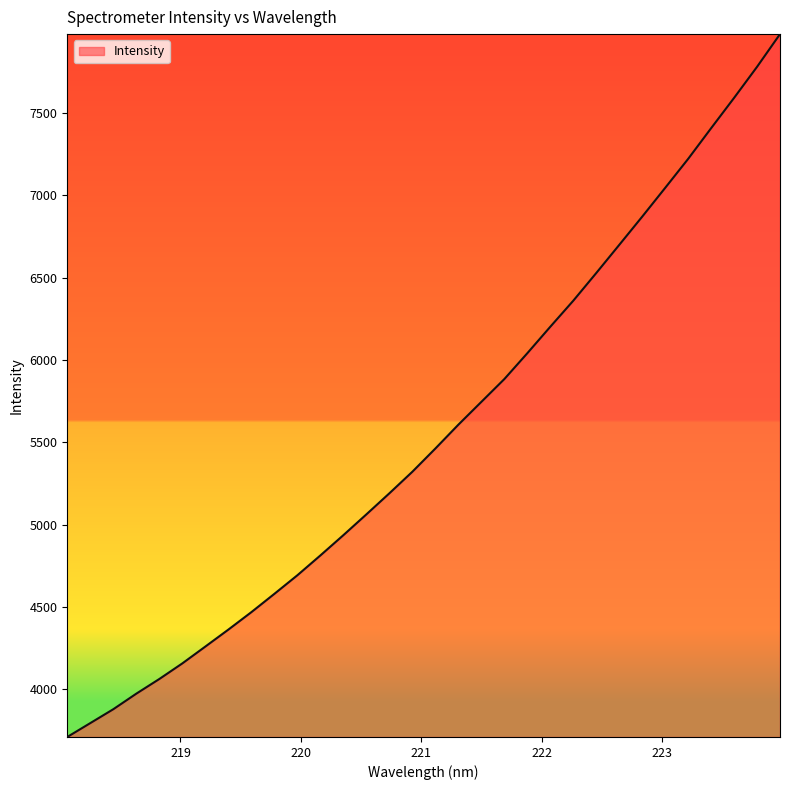

Reading right to left, list all the values displayed in this chart.

7980.0	7781.3	7592.5	7408.4	7222.0	7045.8	6871.0	6699.4	6528.4	6360.3	6202.1	6041.2	5884.1	5745.6	5607.0	5462.2	5321.3	5190.2	5062.2	4935.9	4812.7	4692.3	4579.3	4468.1	4362.1	4259.1	4156.8	4062.0	3972.9	3878.3	3794.0	3709.7